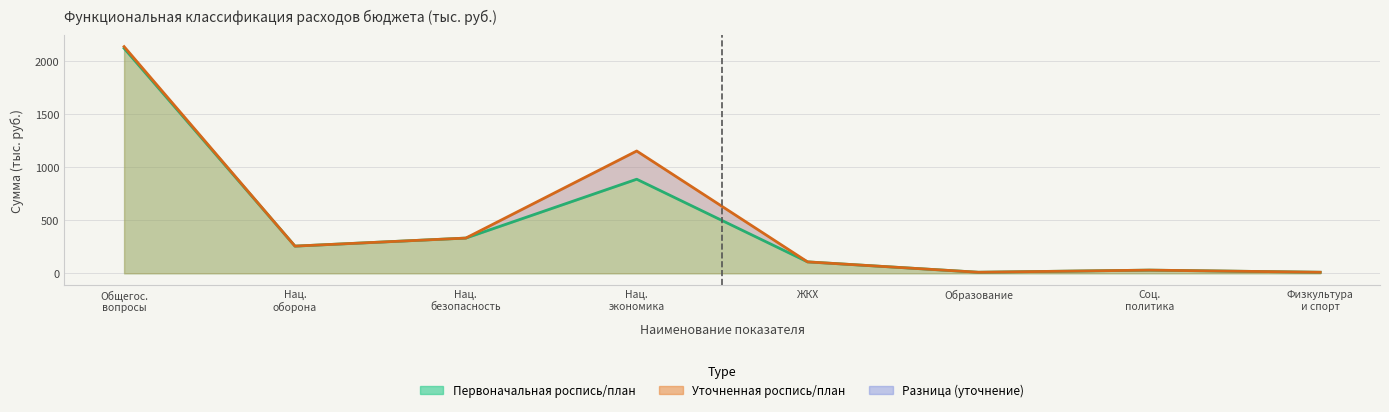

What is the average value of the Уточненная роспись/план series?

503.6